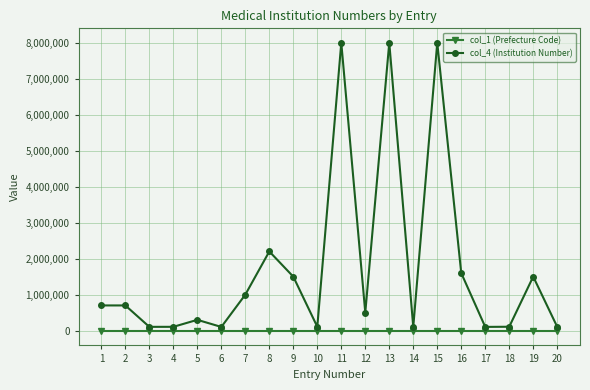

Count the number of categories in the chart.

20